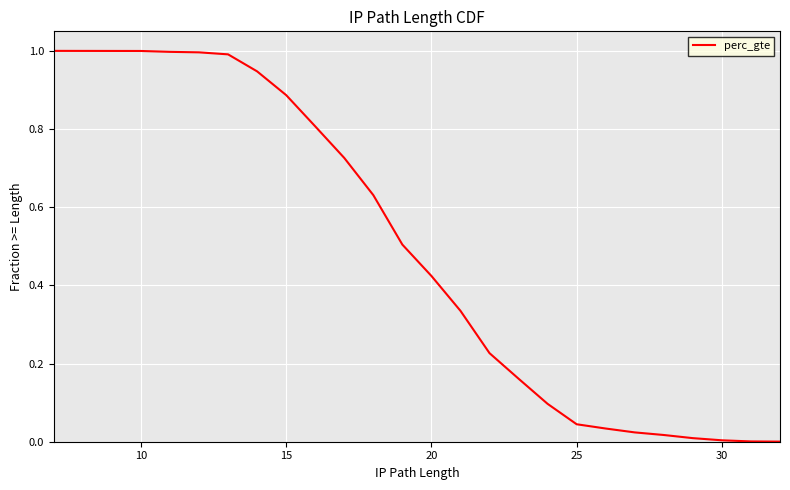

How many data points are above 0?

24